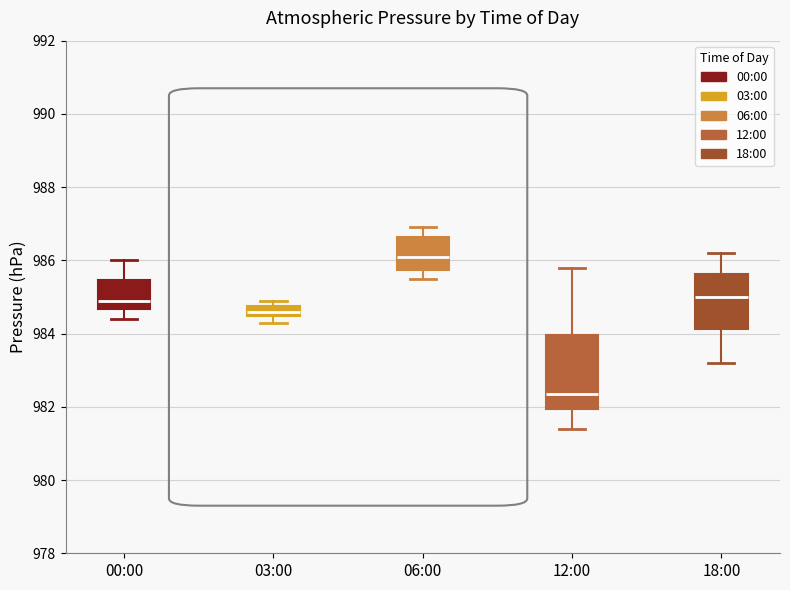

Which box's median line is the highest?

06:00